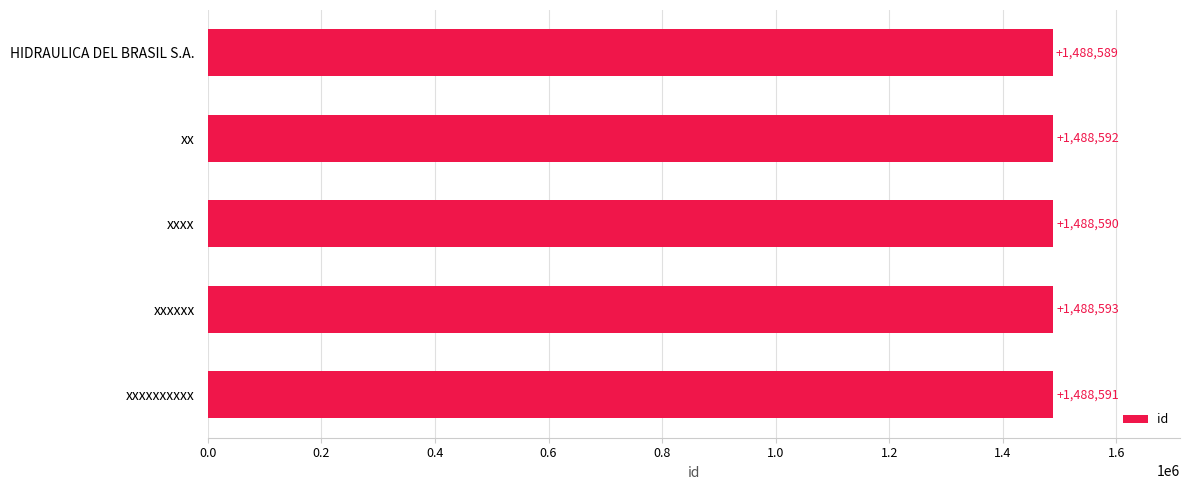

Reading top to bottom, transcribe all the data shown in this chart.

HIDRAULICA DEL BRASIL S.A.=1488589	xx=1488592	xxxx=1488590	xxxxxx=1488593	xxxxxxxxxx=1488591